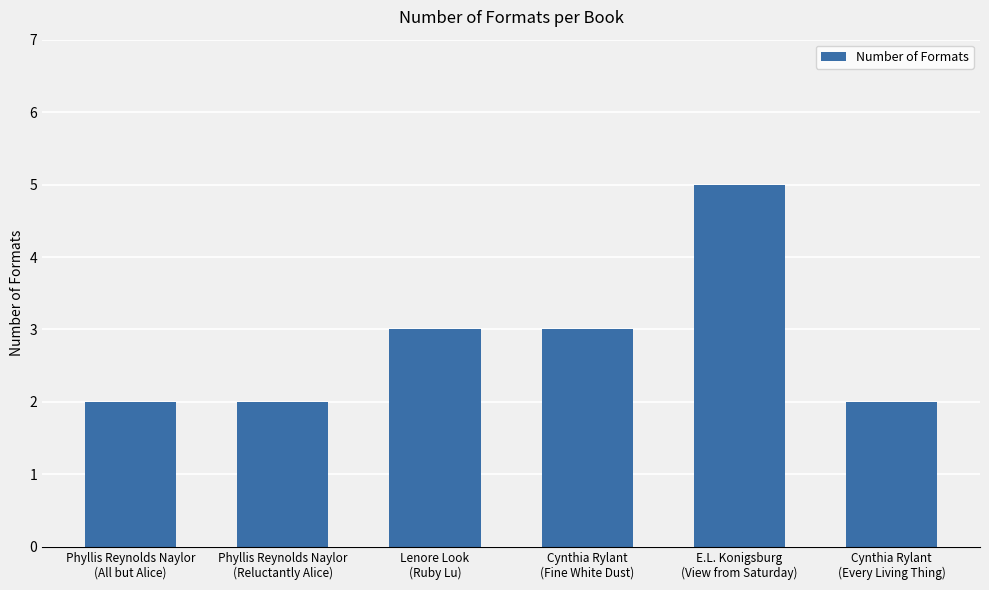

The chart shows a value of 2 at Cynthia Rylant
(Every Living Thing). True or false?

True